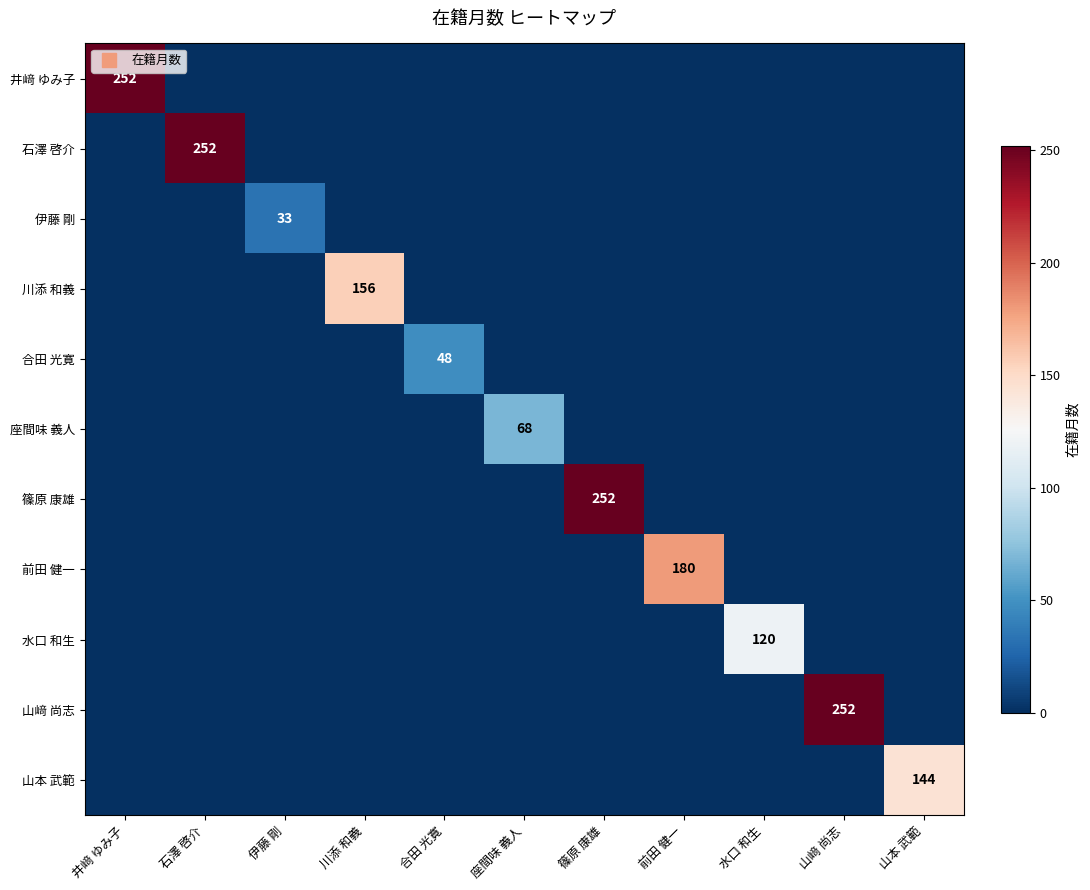

The 伊藤 剛 series shows -21 at 山本 武範. True or false?

False